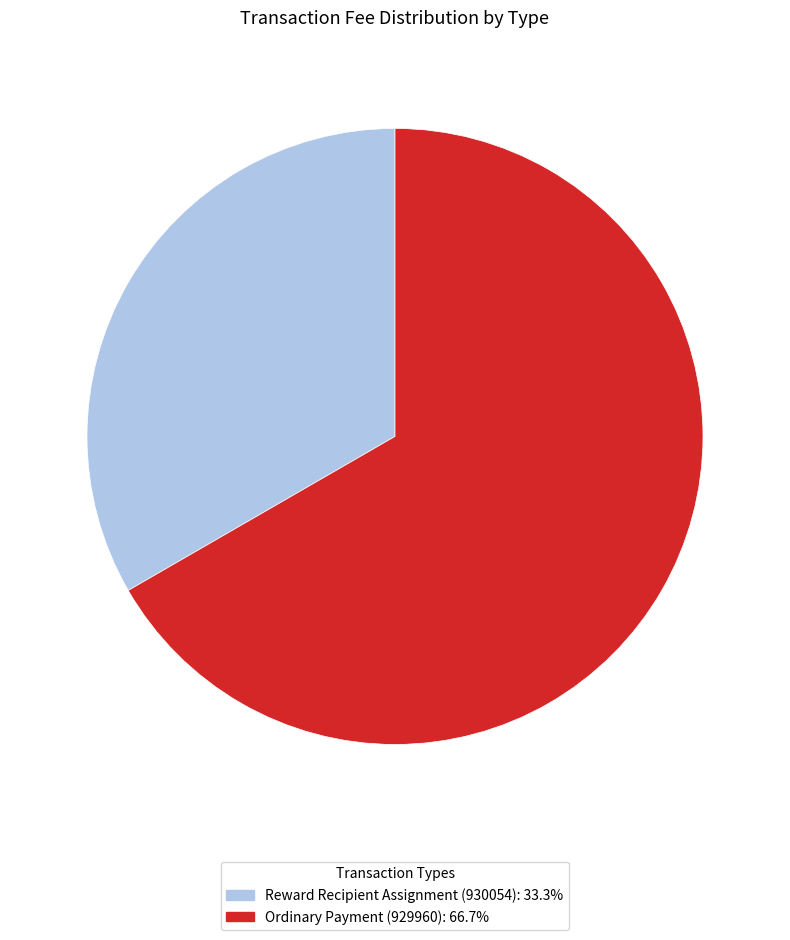

Do Ordinary Payment (929960) and Reward Recipient Assignment (930054) together represent more than half of the pie?

Yes